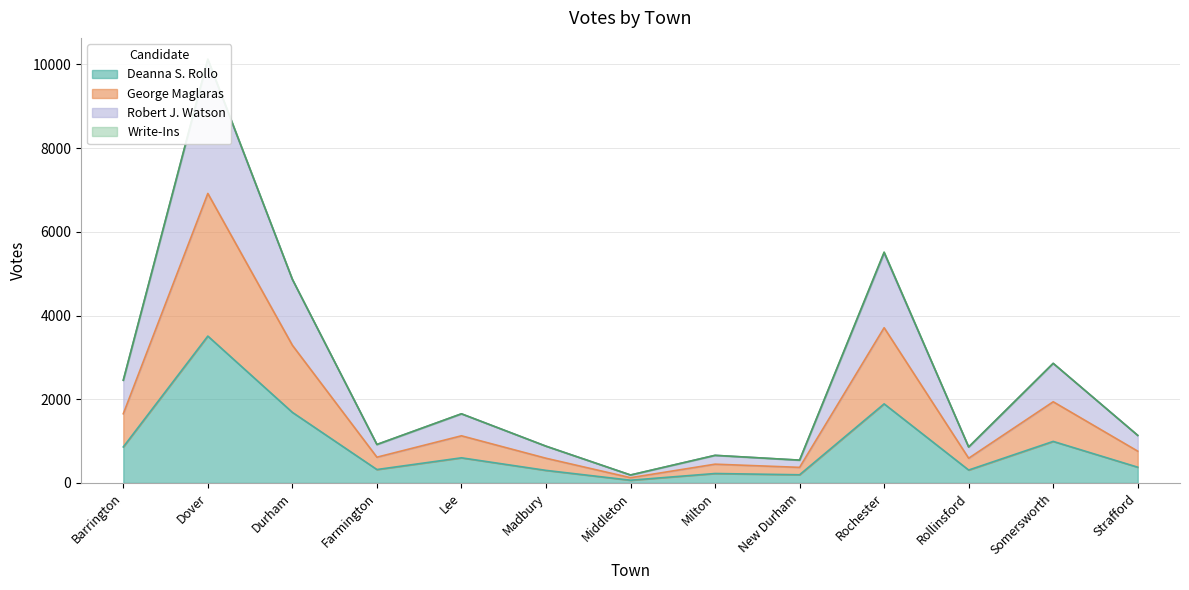

True or false: Robert J. Watson and Deanna S. Rollo cross at least once.

False